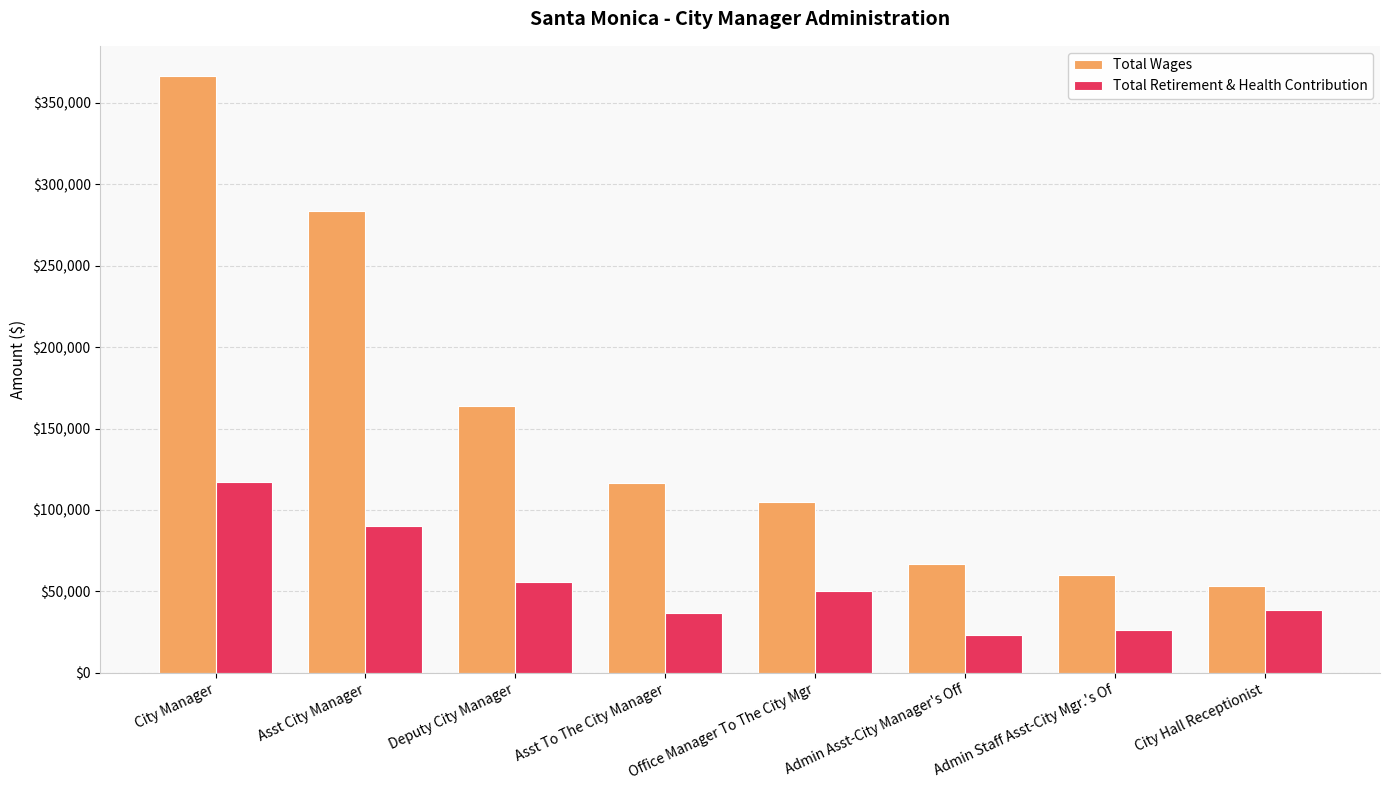

What are all the series names shown in the legend?

Total Wages, Total Retirement & Health Contribution